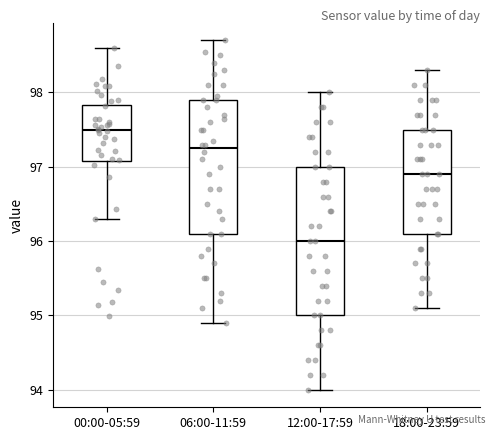

Which box's median line is the lowest?

12:00-17:59